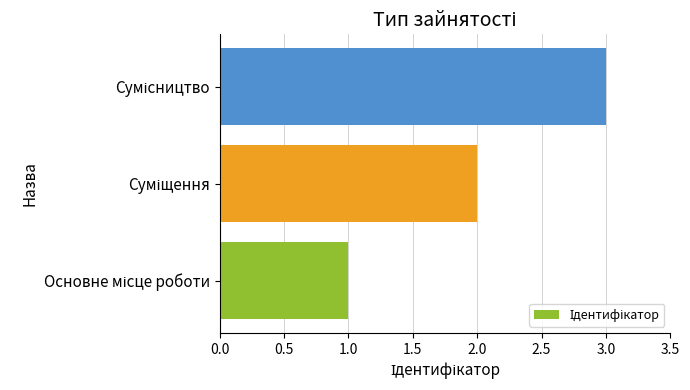

How many bars are there in total?

3